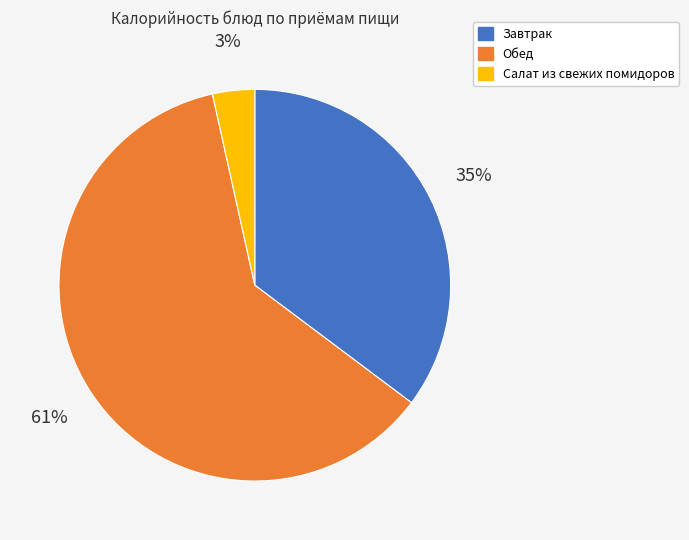

To the nearest percent, what is the difference between the Обед and Завтрак slice percentages?

26%